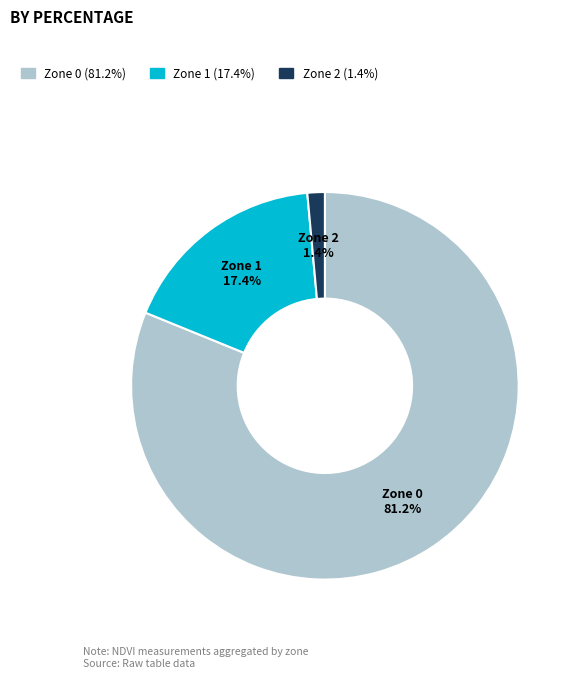

To the nearest percent, what is the combined percentage of Zone 0 and Zone 2?

83%